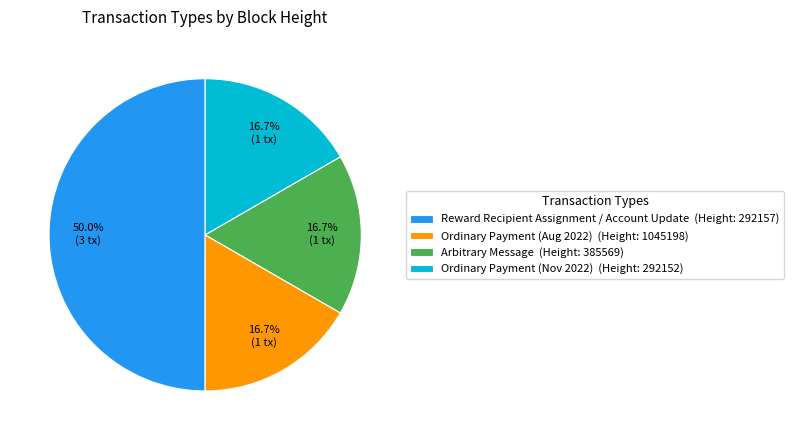

How many segments does this pie chart have?

4